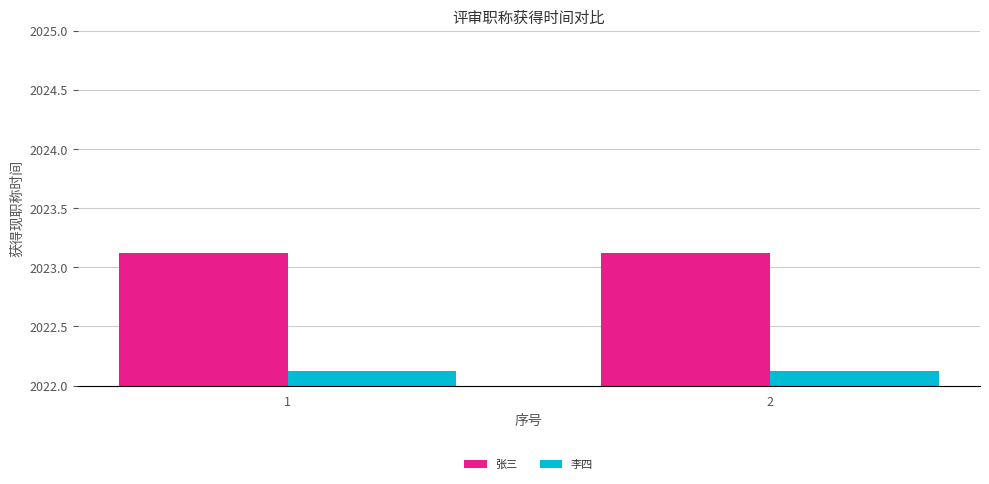

How many bars are there in each group?

2